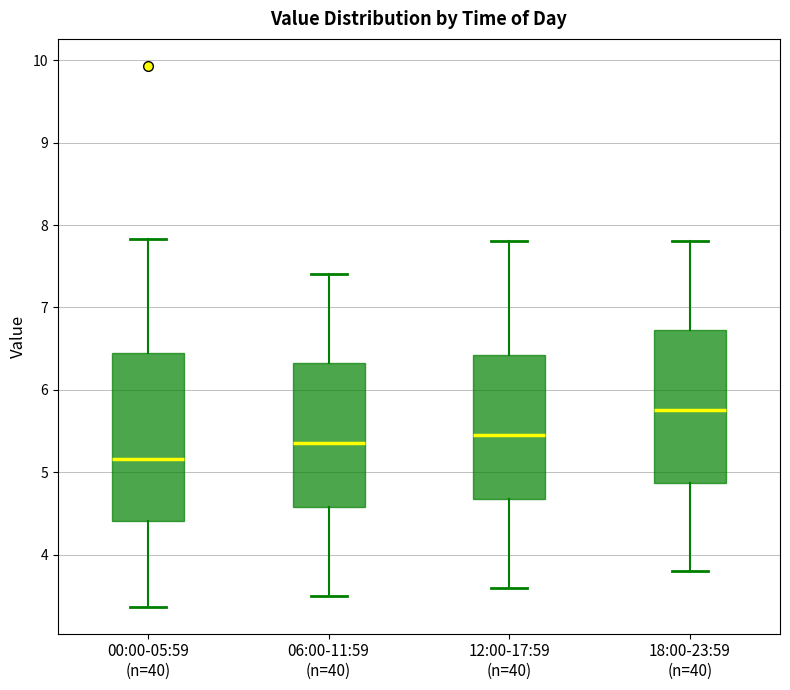

Reading left to right, read every box against the y-axis: the position of its median line, the range the box covers, and the ends of its whiskers. The values are not printed on the chart, so give them approximately, as read against the axis.

00:00-05:59 (n=40): median 5.2, box 4.4 to 6.4, whiskers 3.4 to 7.8
06:00-11:59 (n=40): median 5.4, box 4.6 to 6.3, whiskers 3.5 to 7.4
12:00-17:59 (n=40): median 5.5, box 4.7 to 6.4, whiskers 3.6 to 7.8
18:00-23:59 (n=40): median 5.8, box 4.9 to 6.7, whiskers 3.8 to 7.8